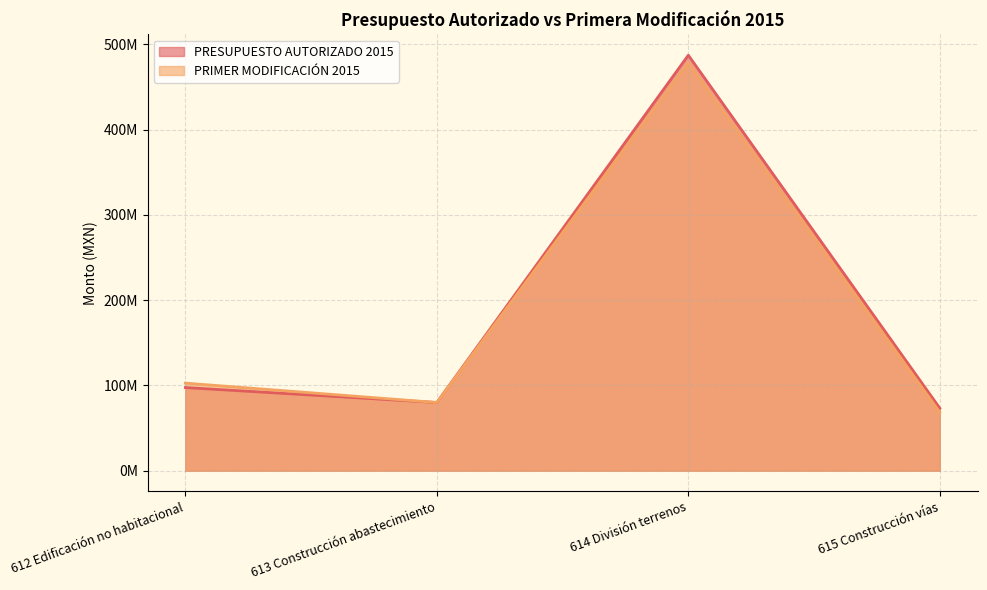

Read the PRIMER MODIFICACIÓN 2015 value at 613 Construcción abastecimiento.

79958696.0